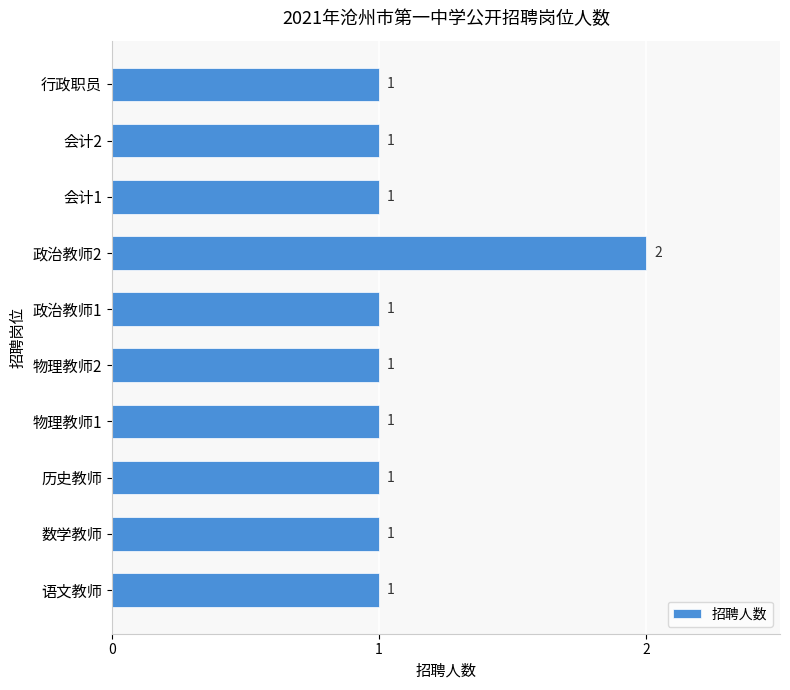

What is the average value?

1